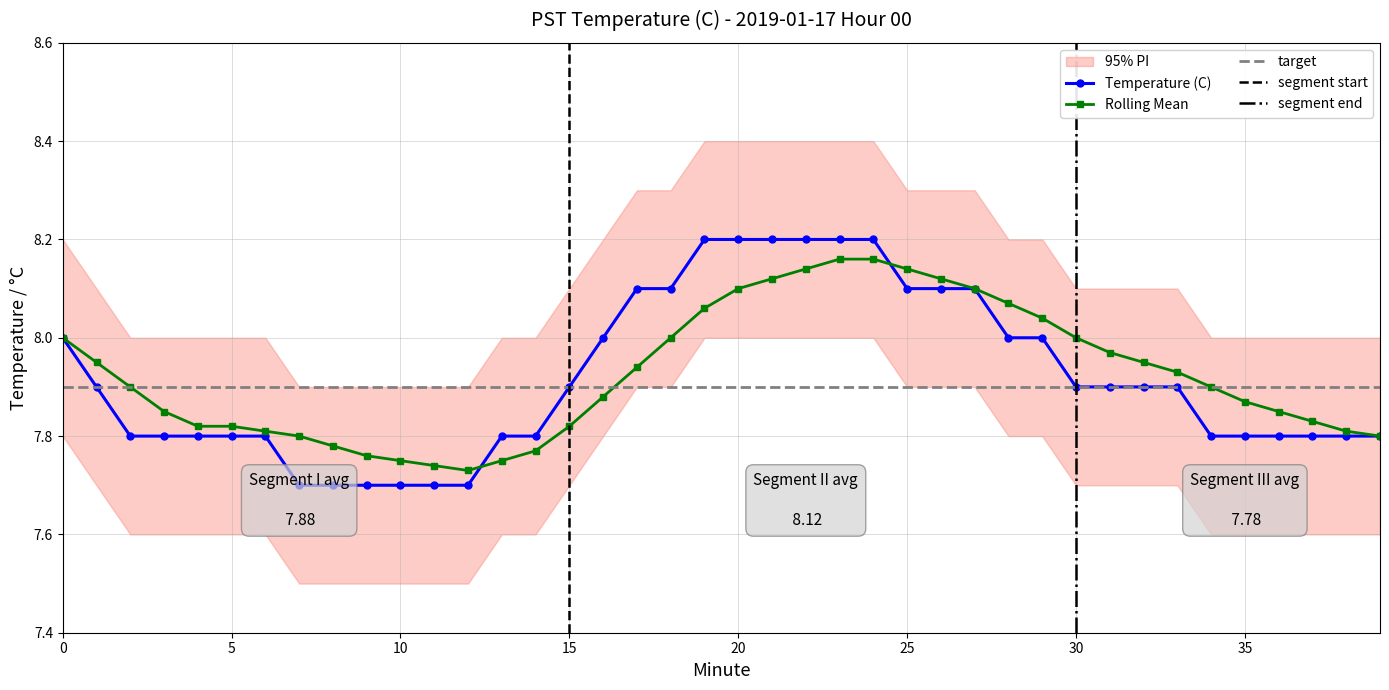

Reading left to right, what are all the values shown in this chart?

Temperature (C): 0=8.0	1=7.9	2=7.8	3=7.8	4=7.8	5=7.8	6=7.8	7=7.7	8=7.7	9=7.7	10=7.7	11=7.7	12=7.7	13=7.8	14=7.8	15=7.9	16=8.0	17=8.1	18=8.1	19=8.2	20=8.2	21=8.2	22=8.2	23=8.2	24=8.2	25=8.1	26=8.1	27=8.1	28=8.0	29=8.0	30=7.9	31=7.9	32=7.9	33=7.9	34=7.8	35=7.8	36=7.8	37=7.8	38=7.8	39=7.8
Rolling Mean: 0=8.0	1=8.0	2=7.9	3=7.8	4=7.8	5=7.8	6=7.8	7=7.8	8=7.8	9=7.8	10=7.8	11=7.7	12=7.7	13=7.8	14=7.8	15=7.8	16=7.9	17=7.9	18=8.0	19=8.1	20=8.1	21=8.1	22=8.1	23=8.2	24=8.2	25=8.1	26=8.1	27=8.1	28=8.1	29=8.0	30=8.0	31=8.0	32=8.0	33=7.9	34=7.9	35=7.9	36=7.8	37=7.8	38=7.8	39=7.8